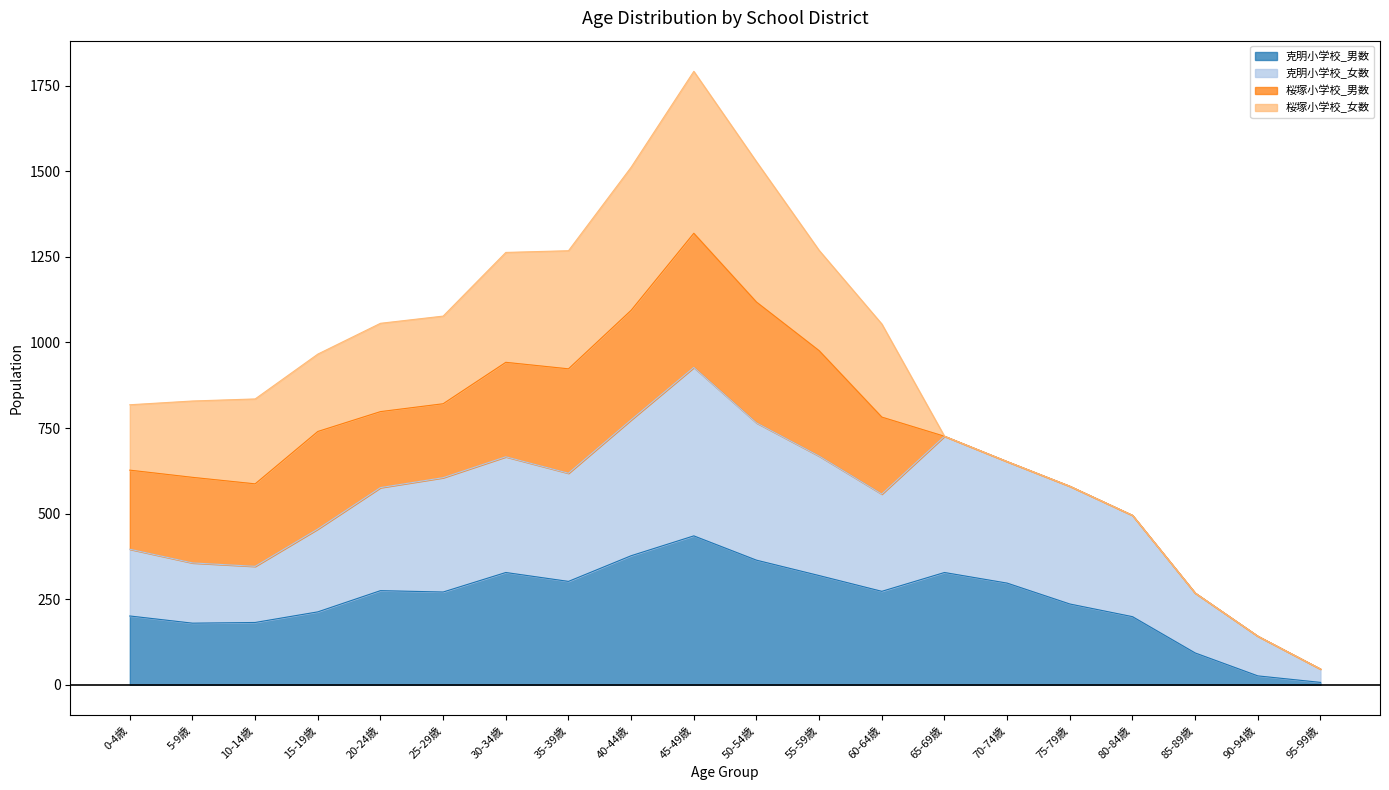

At which category is the sum across all series the highest?

45-49歳